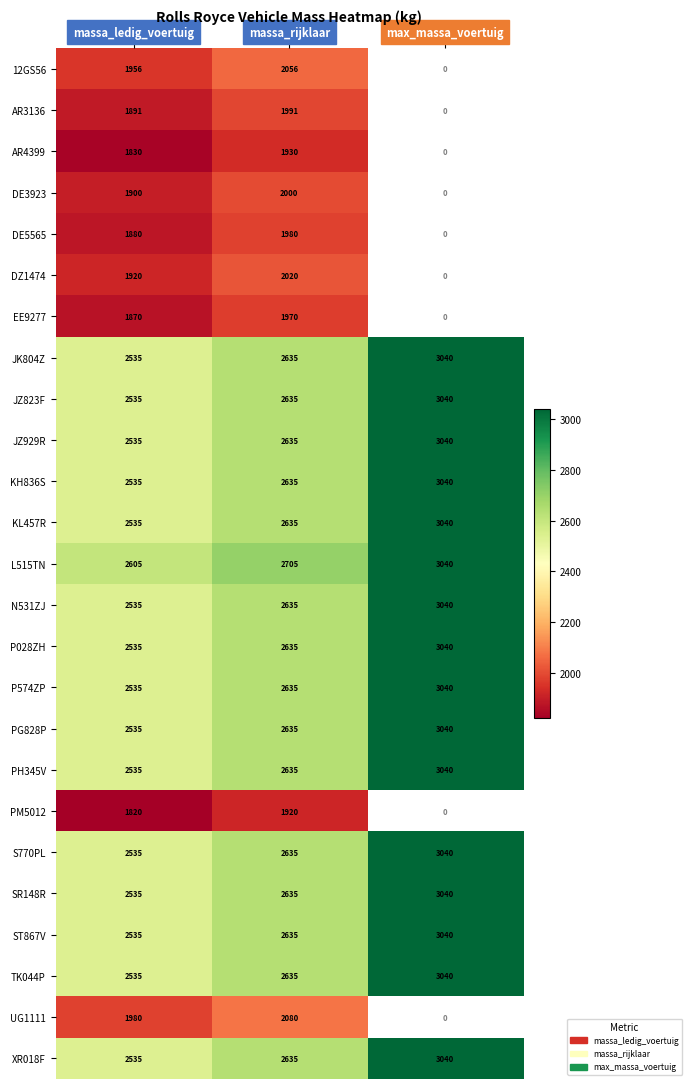

Which category has the highest value in the PH345V series?

max_massa_voertuig